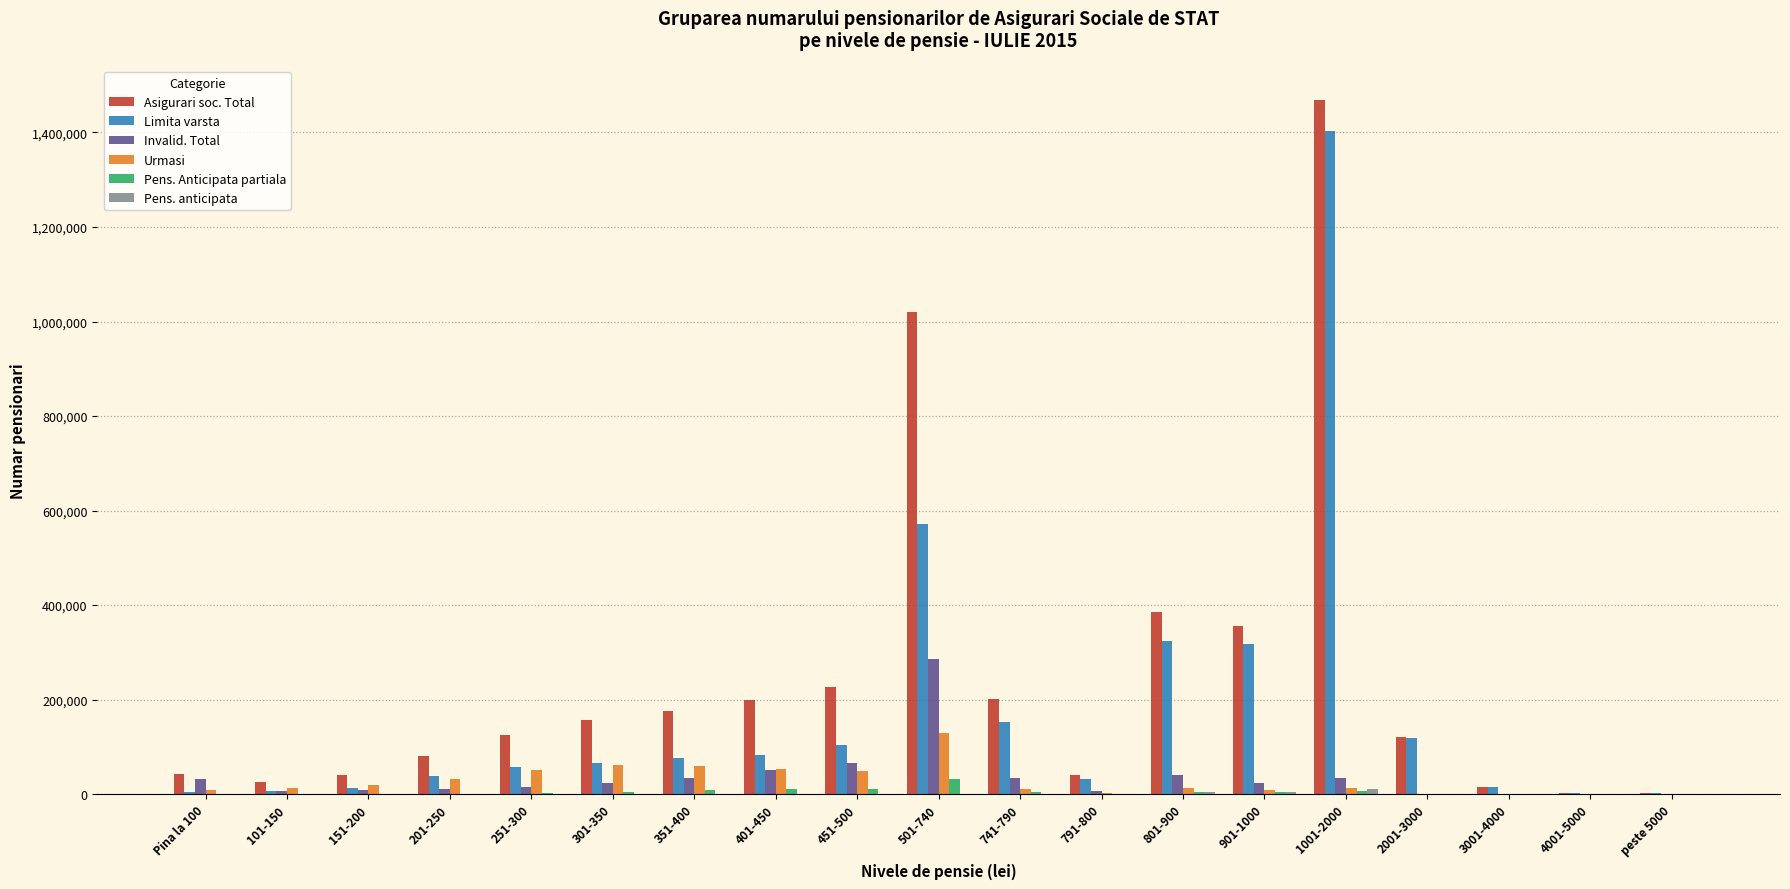

What is the greatest value displayed?

1468478